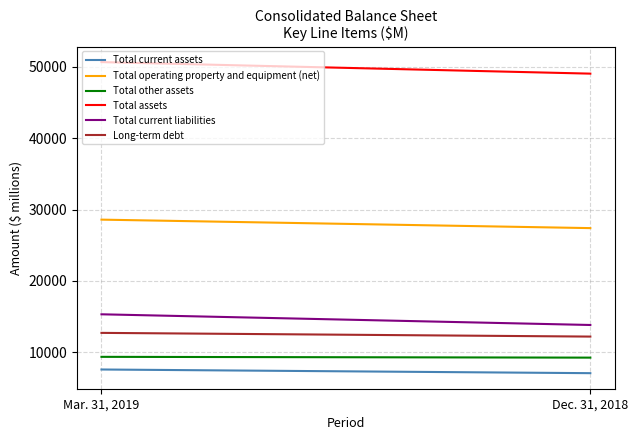

What is the spread (max minus min) of values at Mar. 31, 2019?

43031